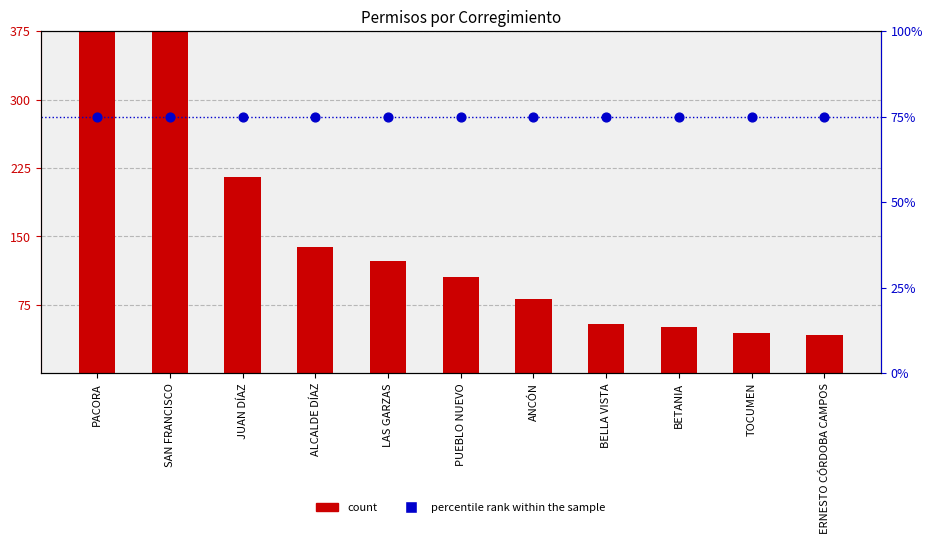

Which series has the widest spread of Y values?

count